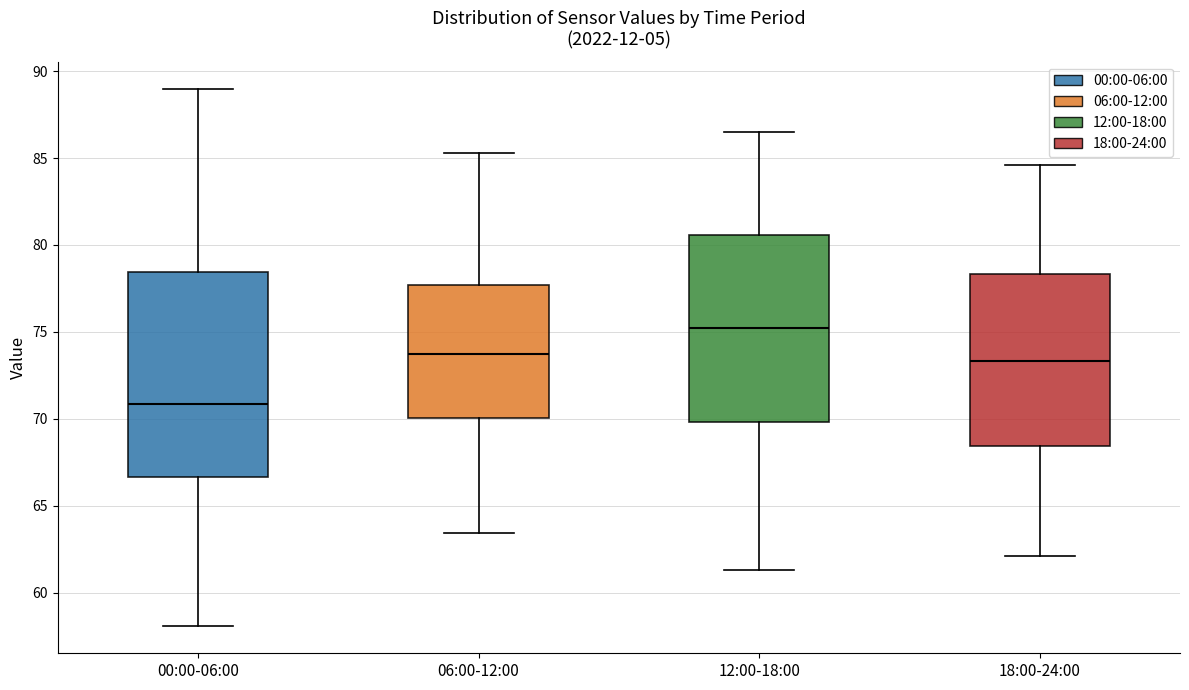

Where does the upper whisker of the box for 06:00-12:00 end on the y-axis? The values are not printed on the chart, so give them approximately, as read against the axis.

85.5